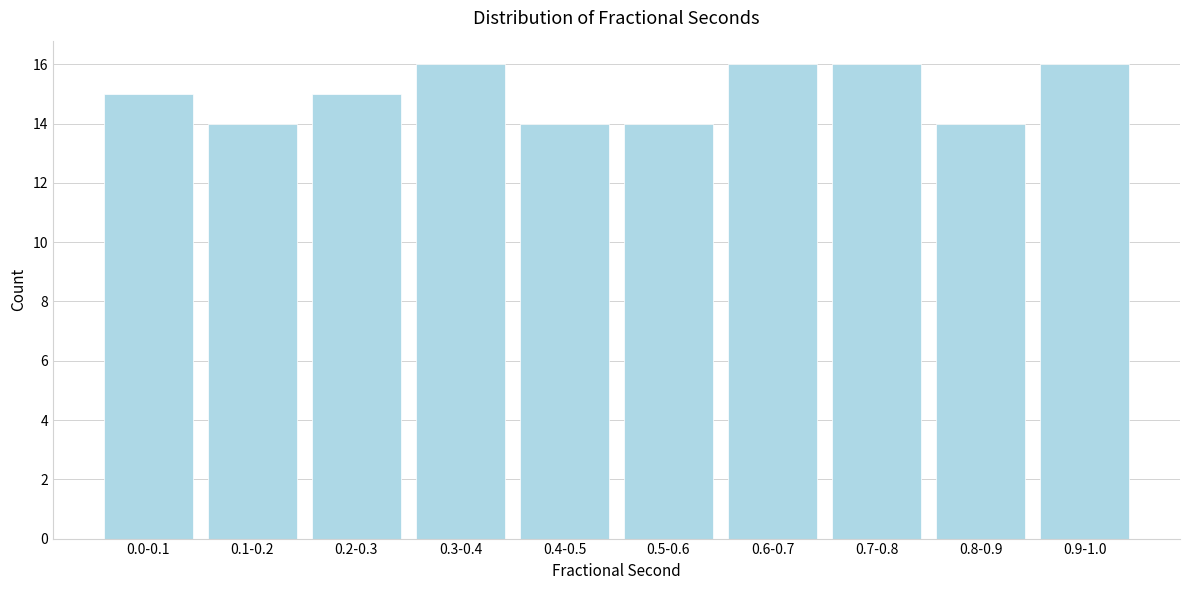

Reading left to right, extract all data points from this chart.

15	14	15	16	14	14	16	16	14	16